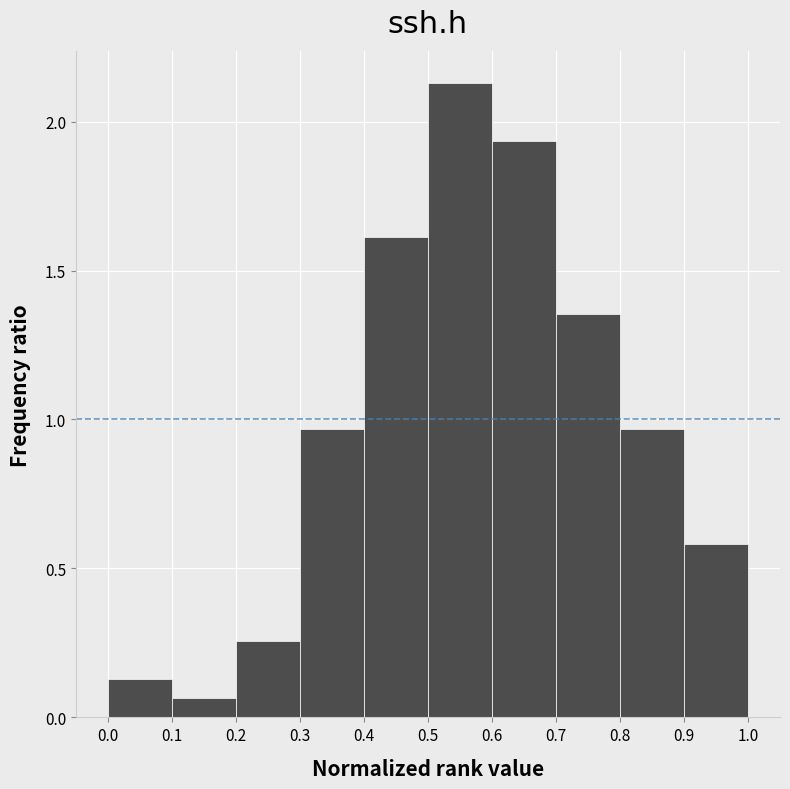

Over which range of the x-axis is the bar tallest?

0.5 to 0.6